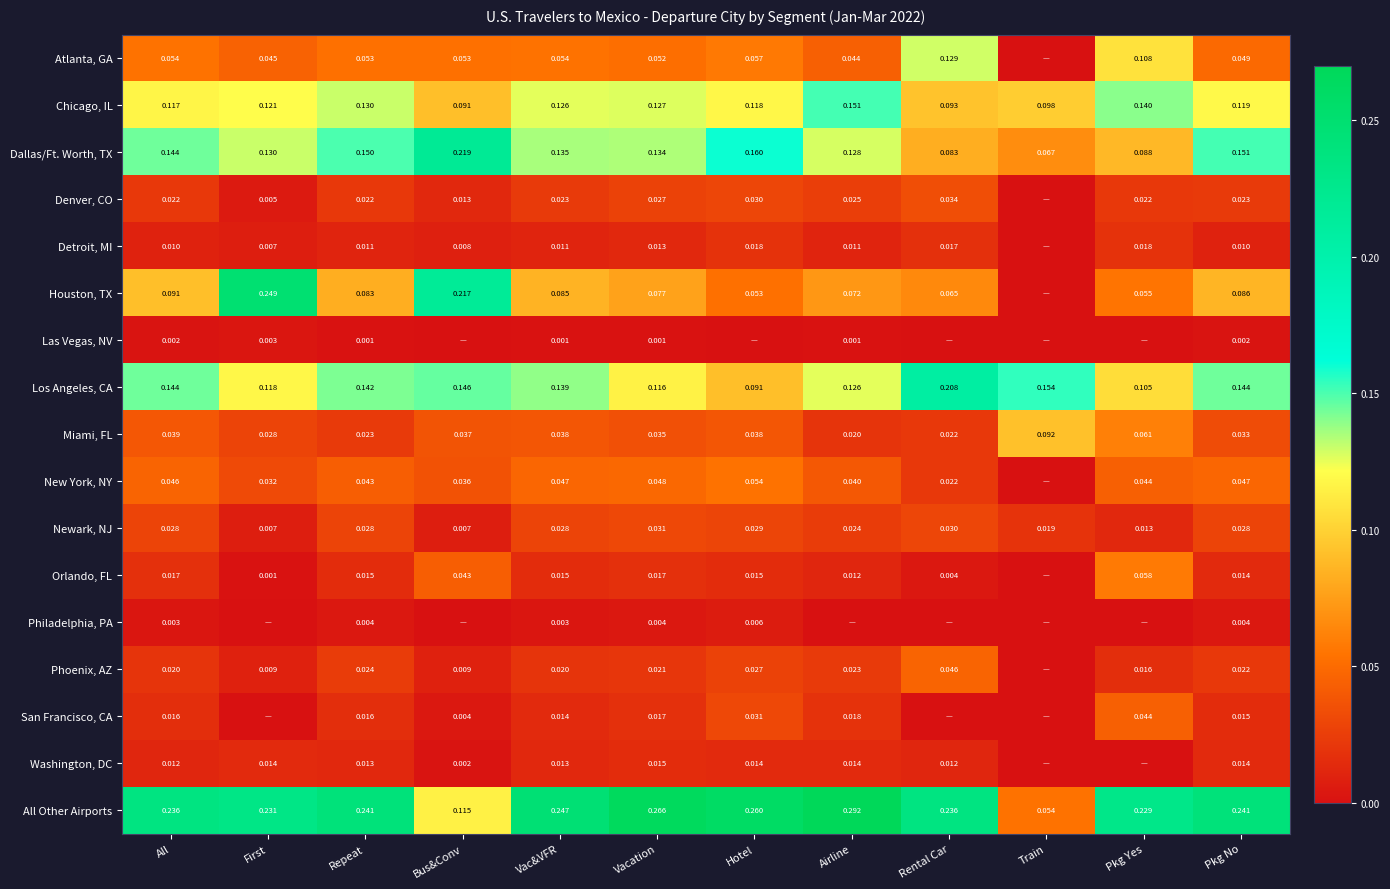

At how many categories does at least one series exceed 0?

12